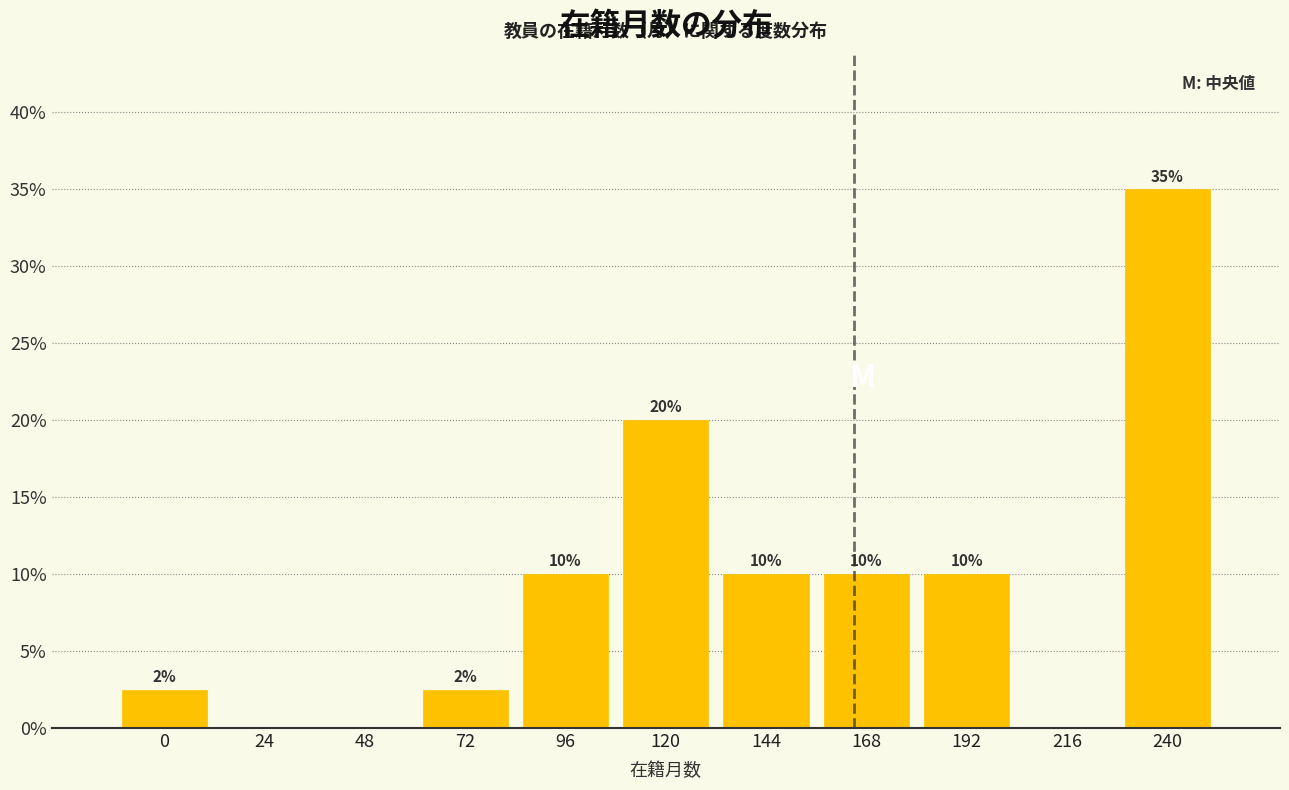

What is the sum of the values at 168 and 192?

20.0